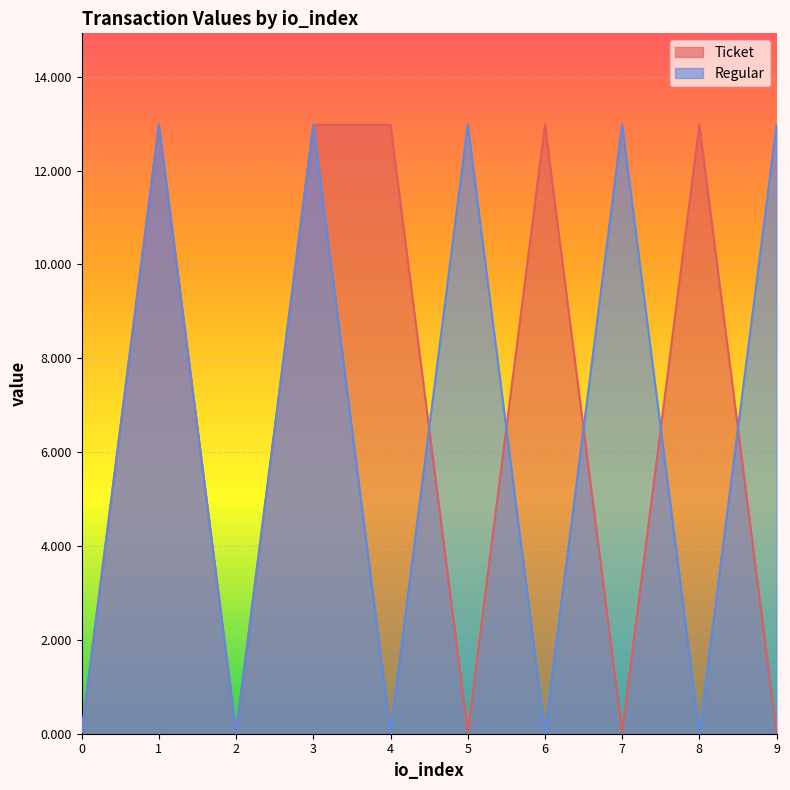

How many lines are shown in the chart?

2